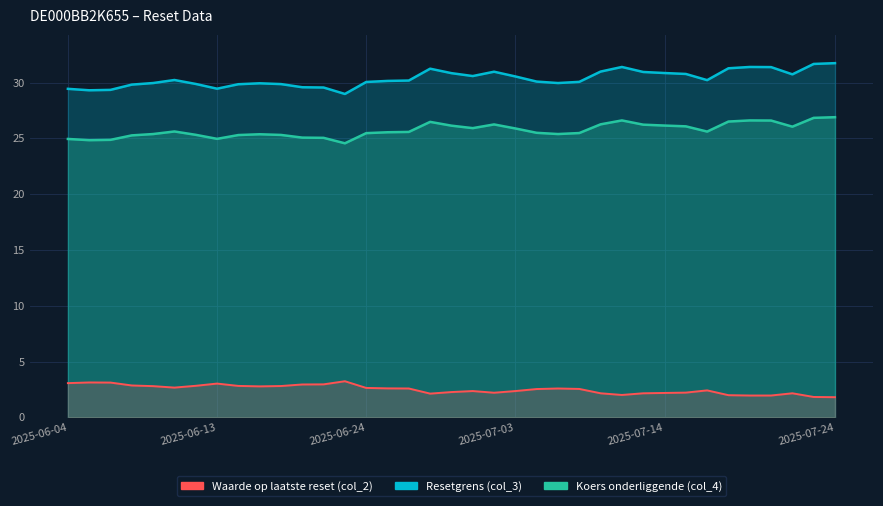

How many values in the Waarde op laatste reset (col_2) series are below 2?

5